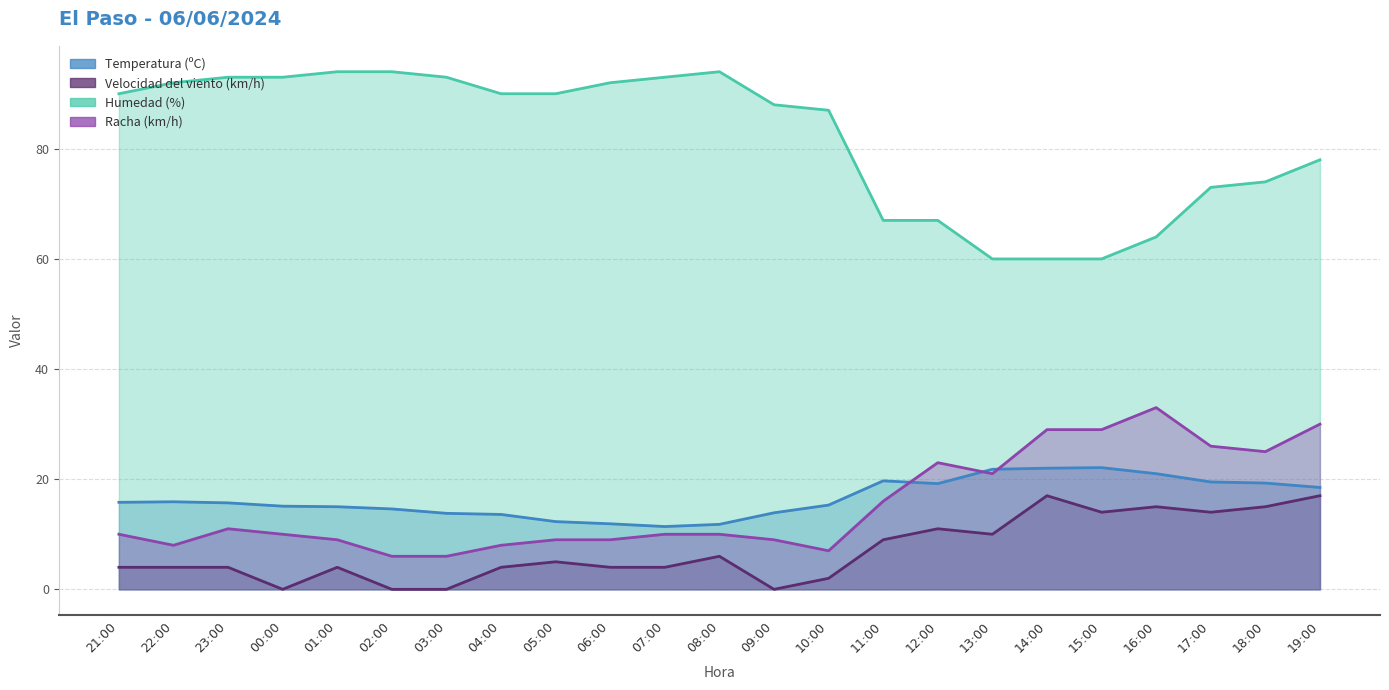

What position from the right is 19:00?

1